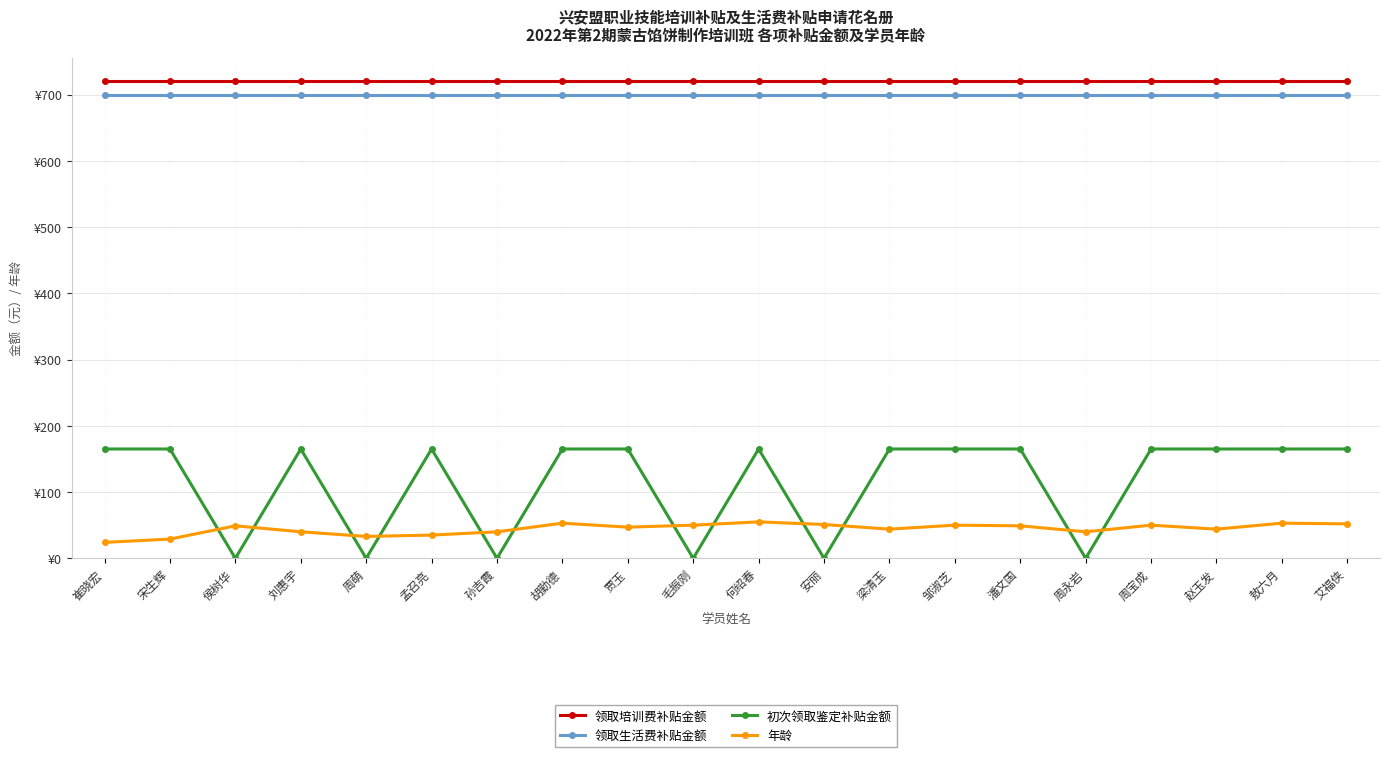

Where is the first local minimum for 初次领取鉴定补贴金额?

侯树华